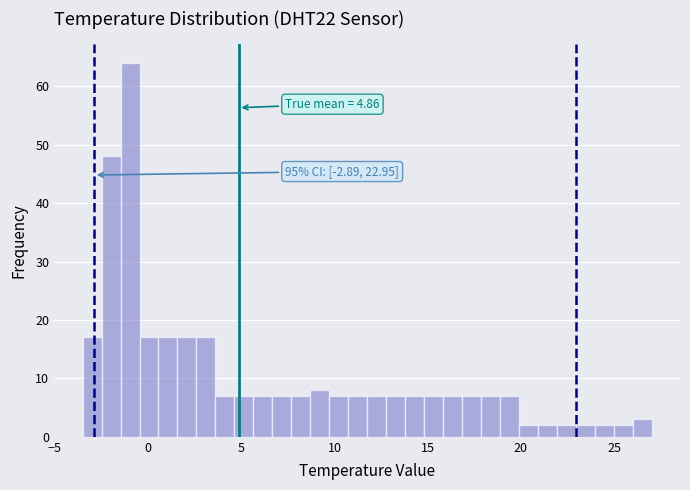

Around what value on the x-axis is the tallest bar? Give the approximate position of its centre, as read against the axis.

-1.0